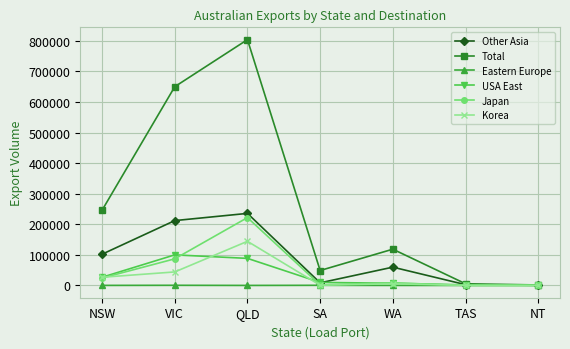

Read the USA East value at NT, to the nearest 50.

550